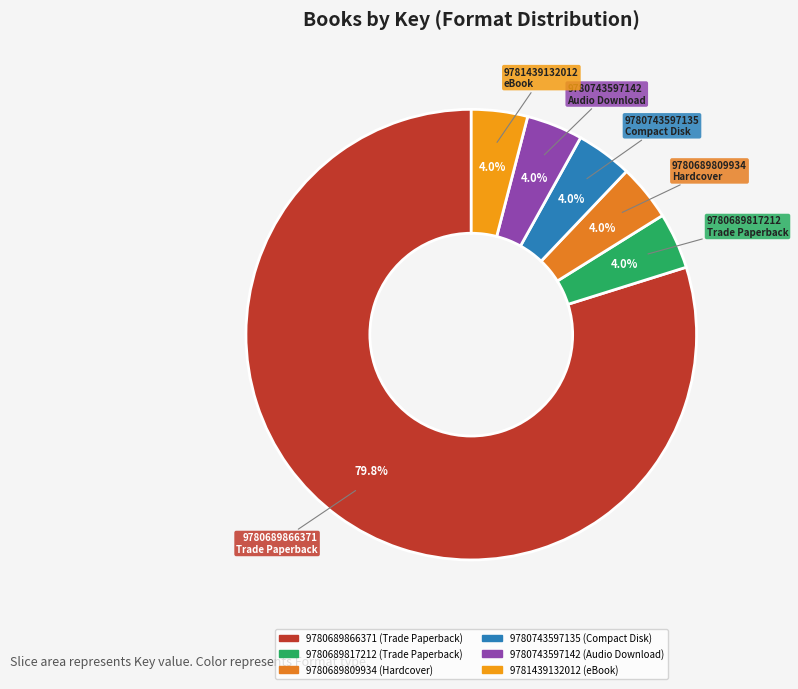

Which slice is the smallest?

9780689817212